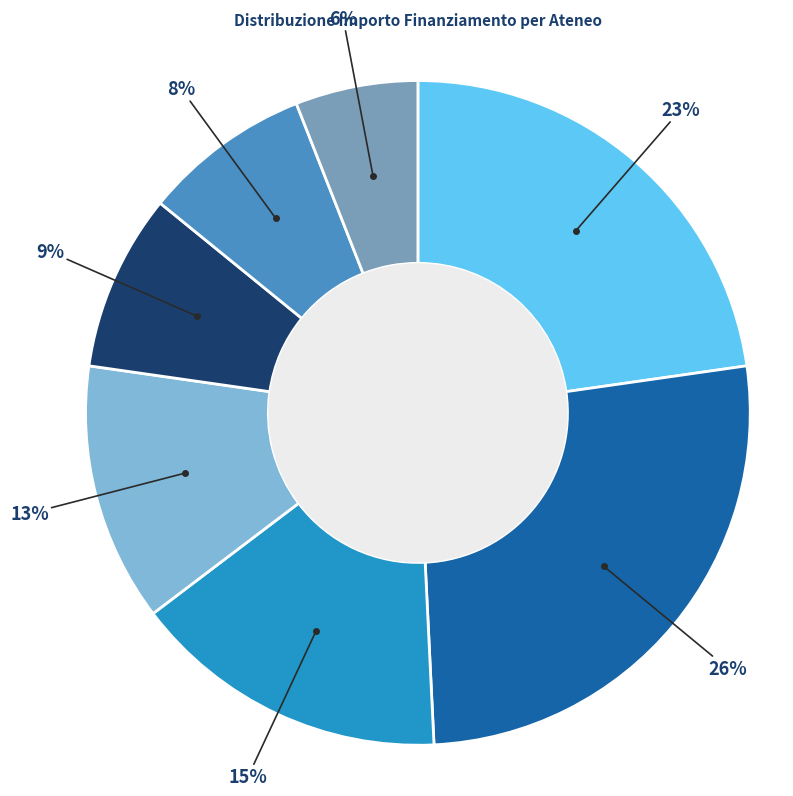

Does any single category account for the majority?

No